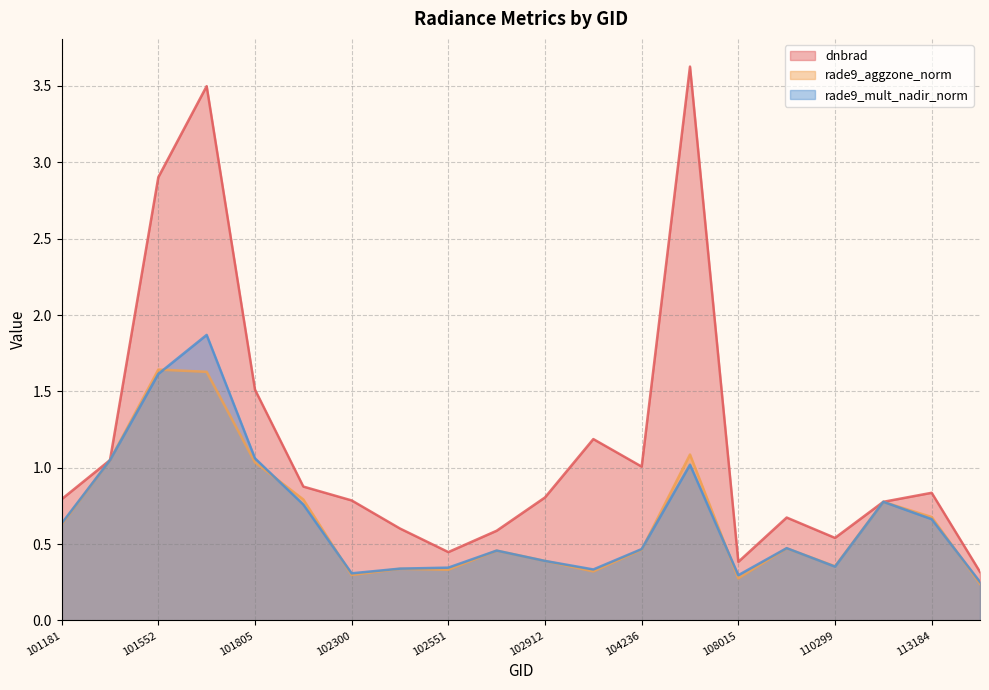

How many lines are shown in the chart?

3